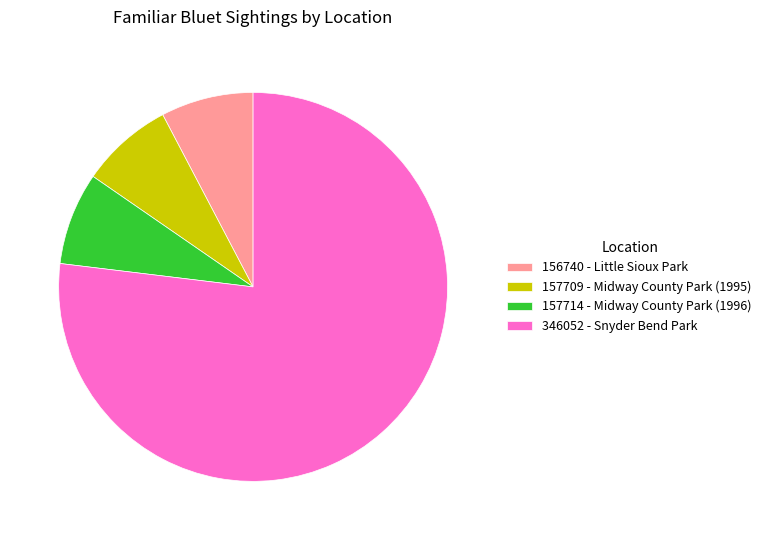

Which category accounts for the majority?

346052 - Snyder Bend Park